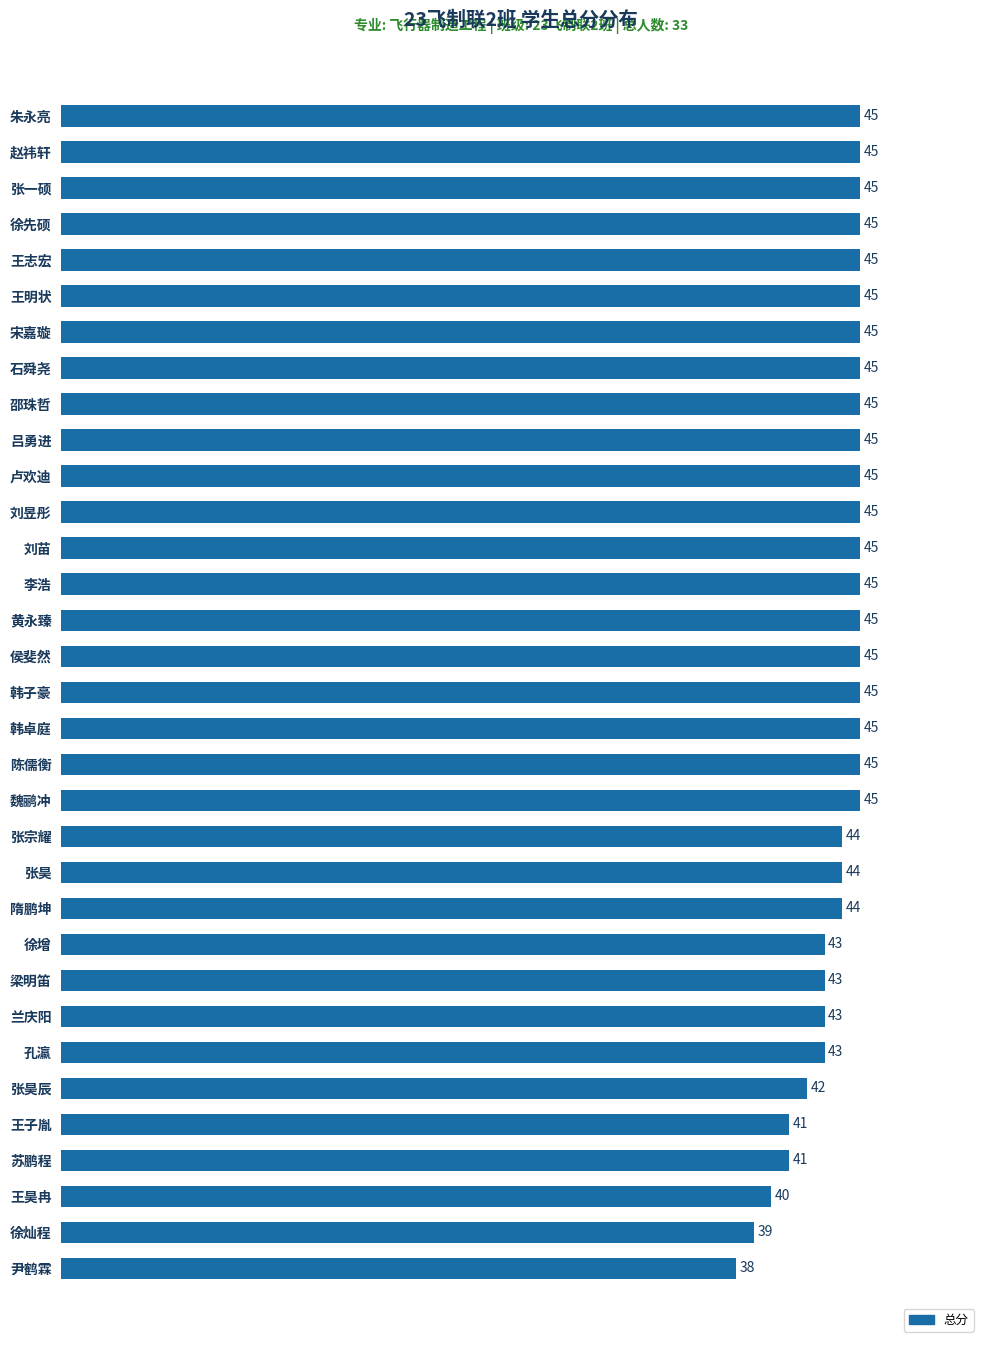

Count the number of categories in the chart.

33